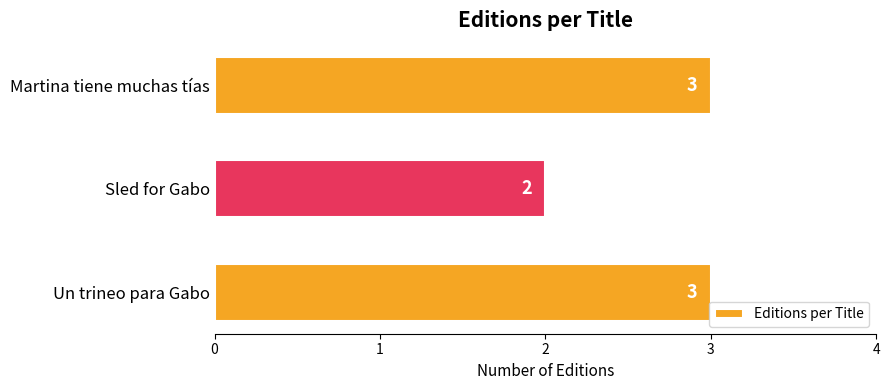

Does the chart contain stacked bars?

No